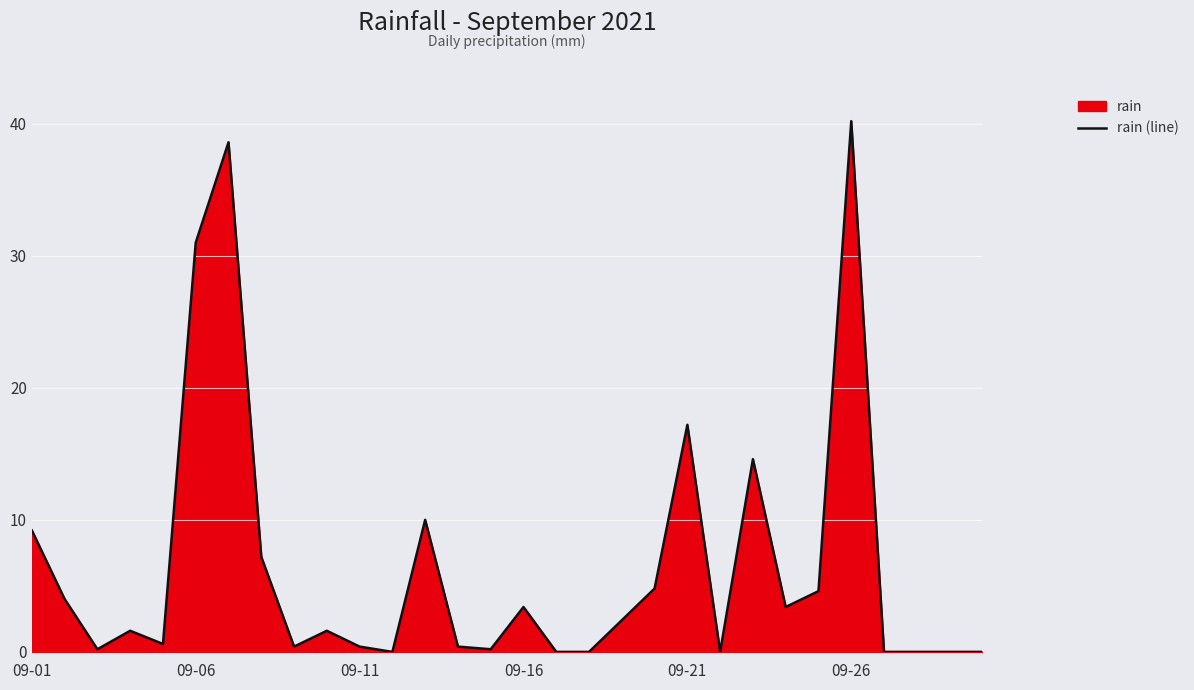

At which label does the data first exceed 1?

09-01